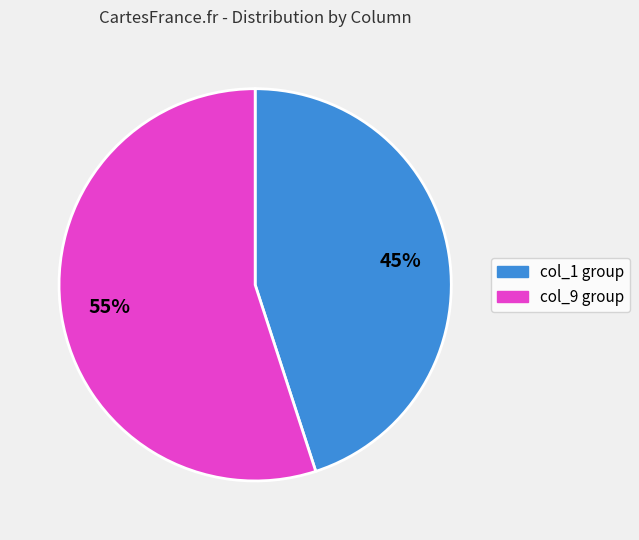

Does any single category account for the majority?

Yes